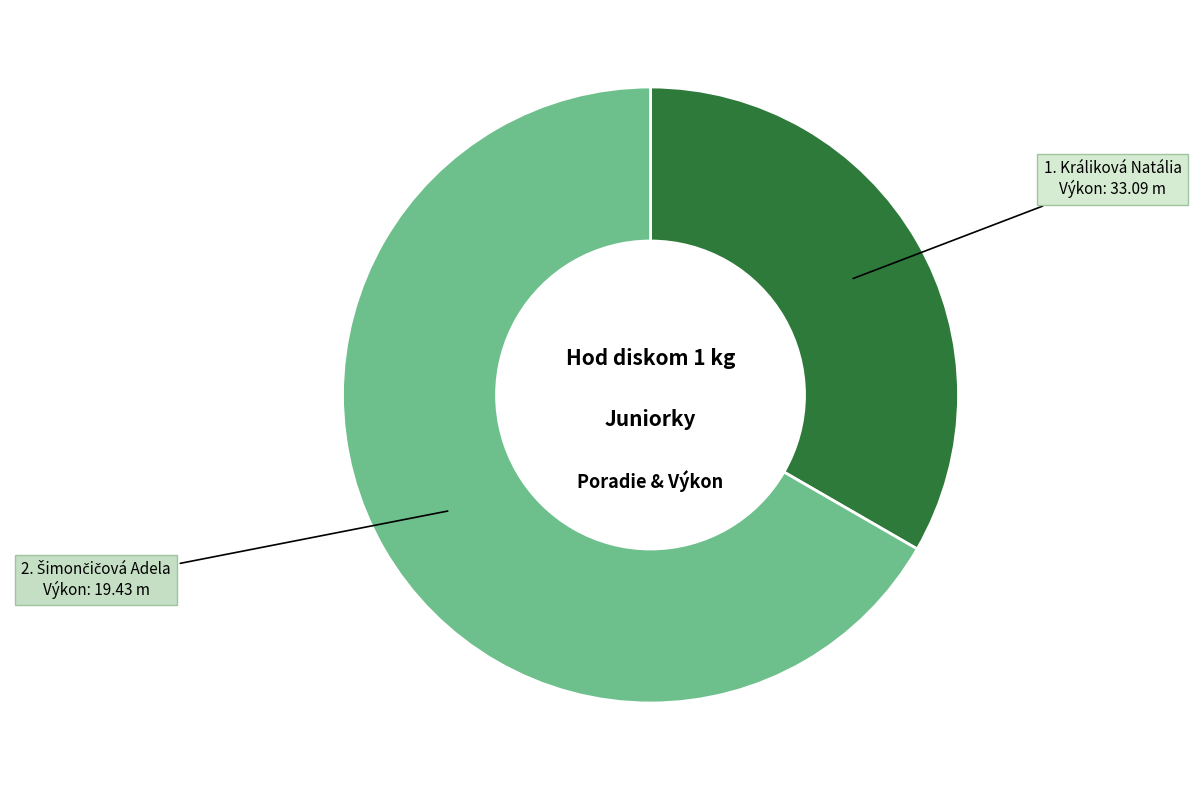

Is there any slice that represents more than half of the pie?

Yes